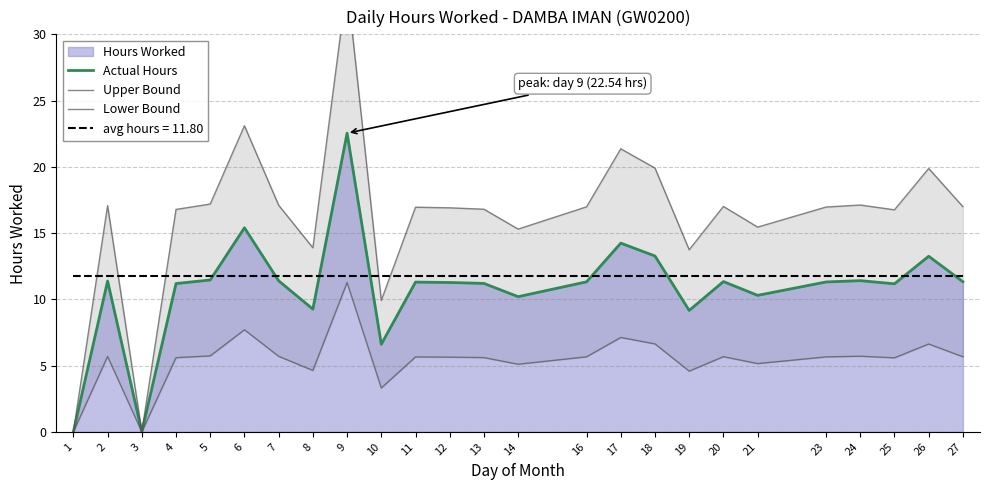

Does the chart have visible grid lines?

Yes